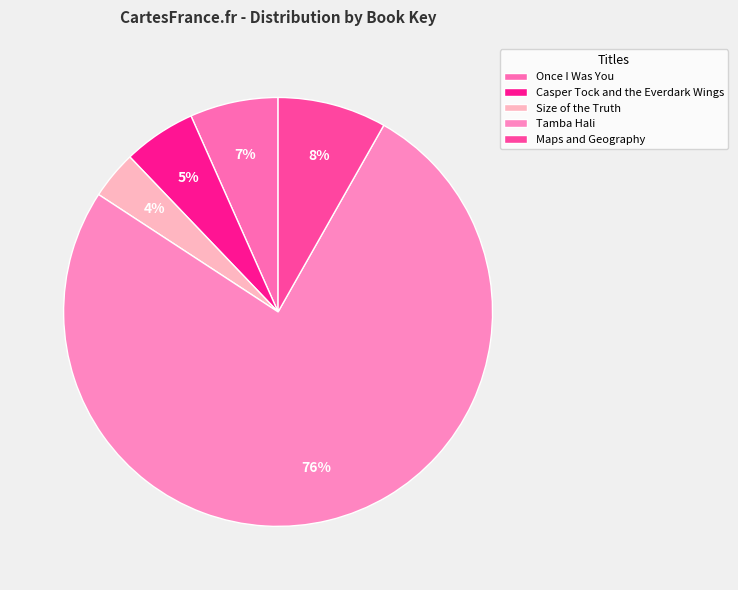

Which slice is the largest?

Tamba Hali